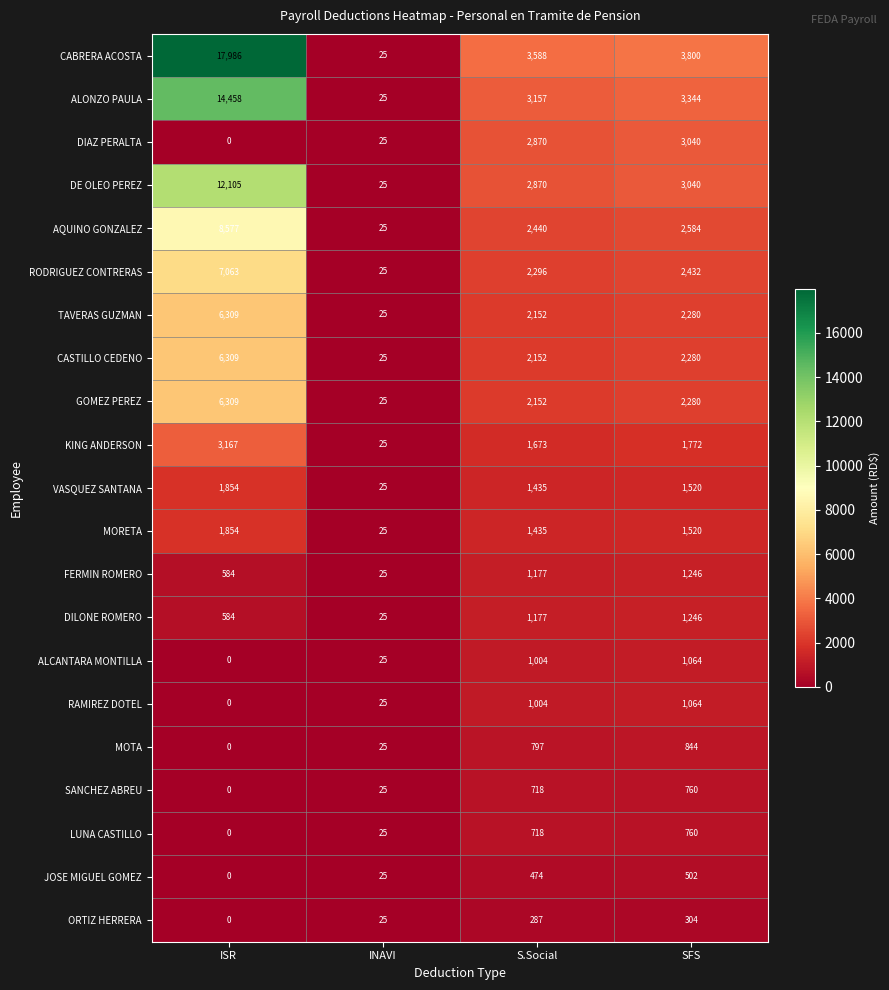

At which category is the sum across all series the highest?

ISR